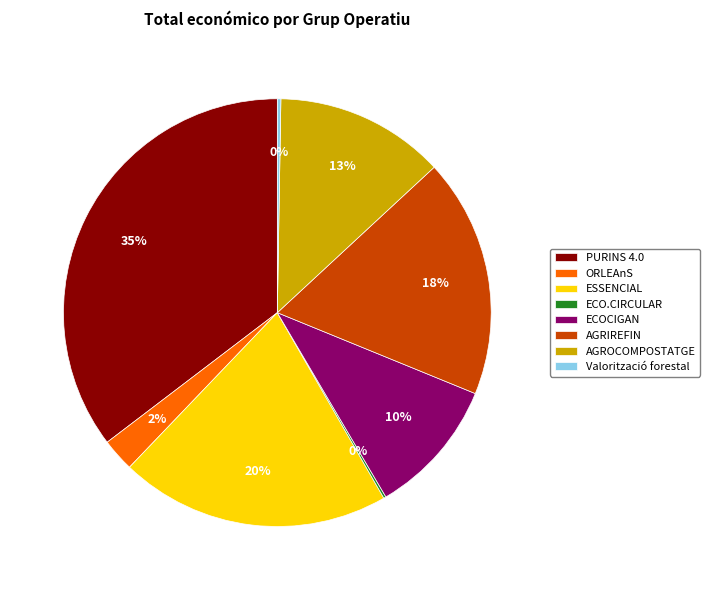

Does PURINS 4.0 represent more than half of the total?

No